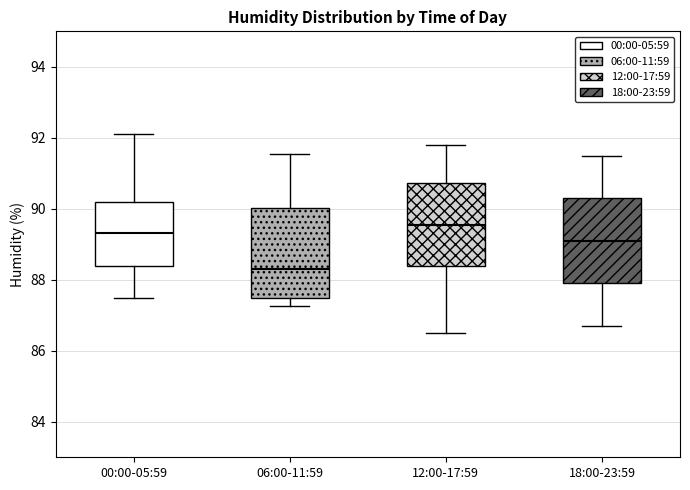

Which box's median line is the highest?

12:00-17:59